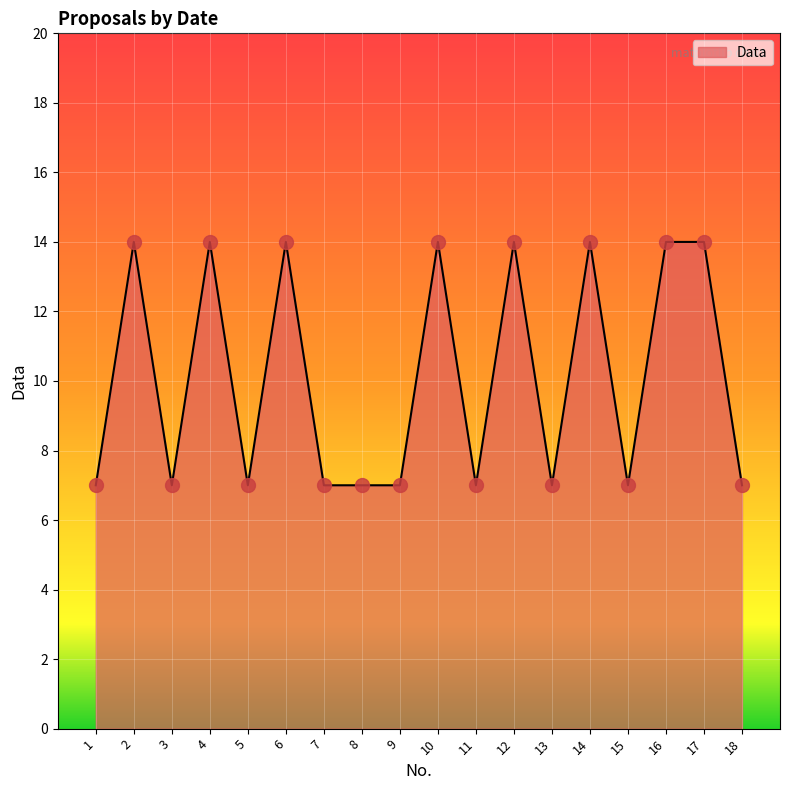

What is the change in value from 5 to 6?

+7